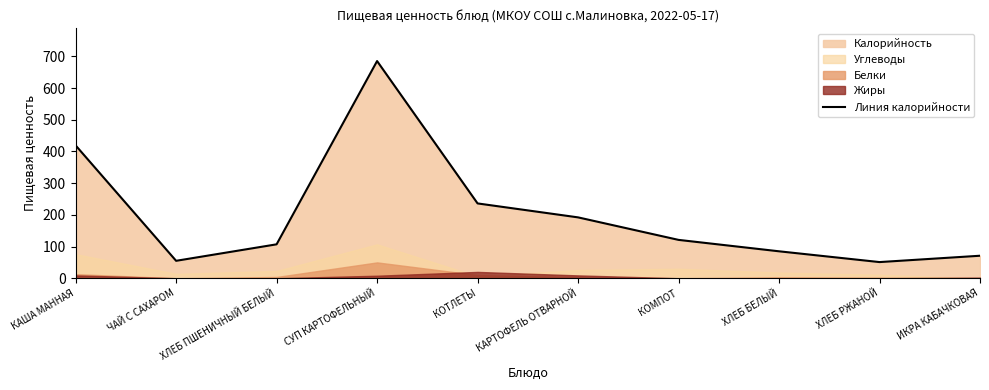

The Линия калорийности series shows 236 at КОТЛЕТЫ. True or false?

True